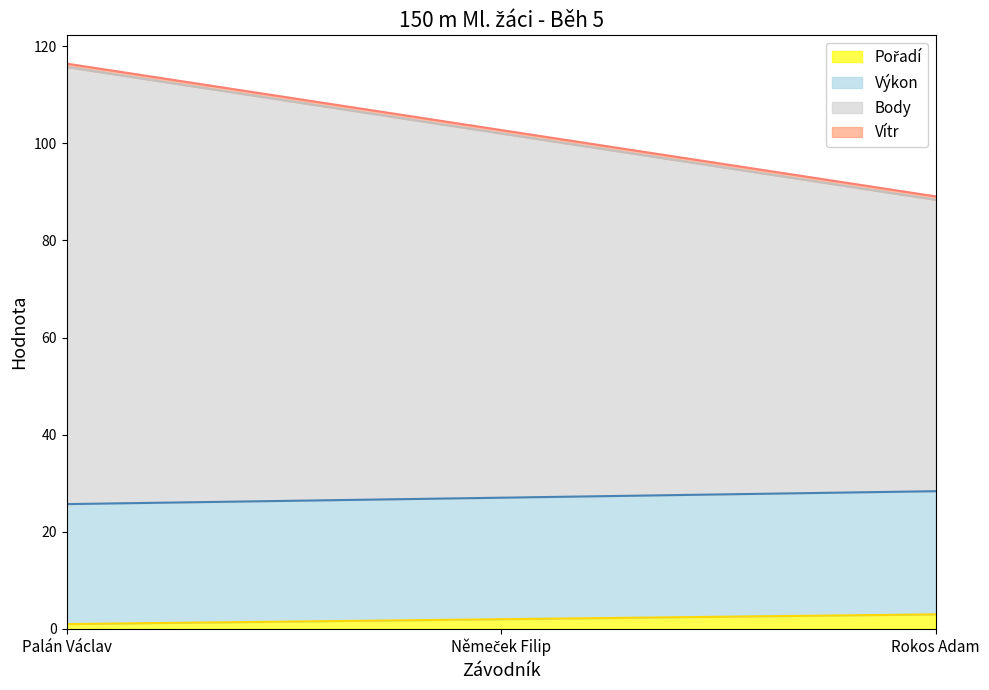

Which label corresponds to the largest value in the chart?

Palán Václav